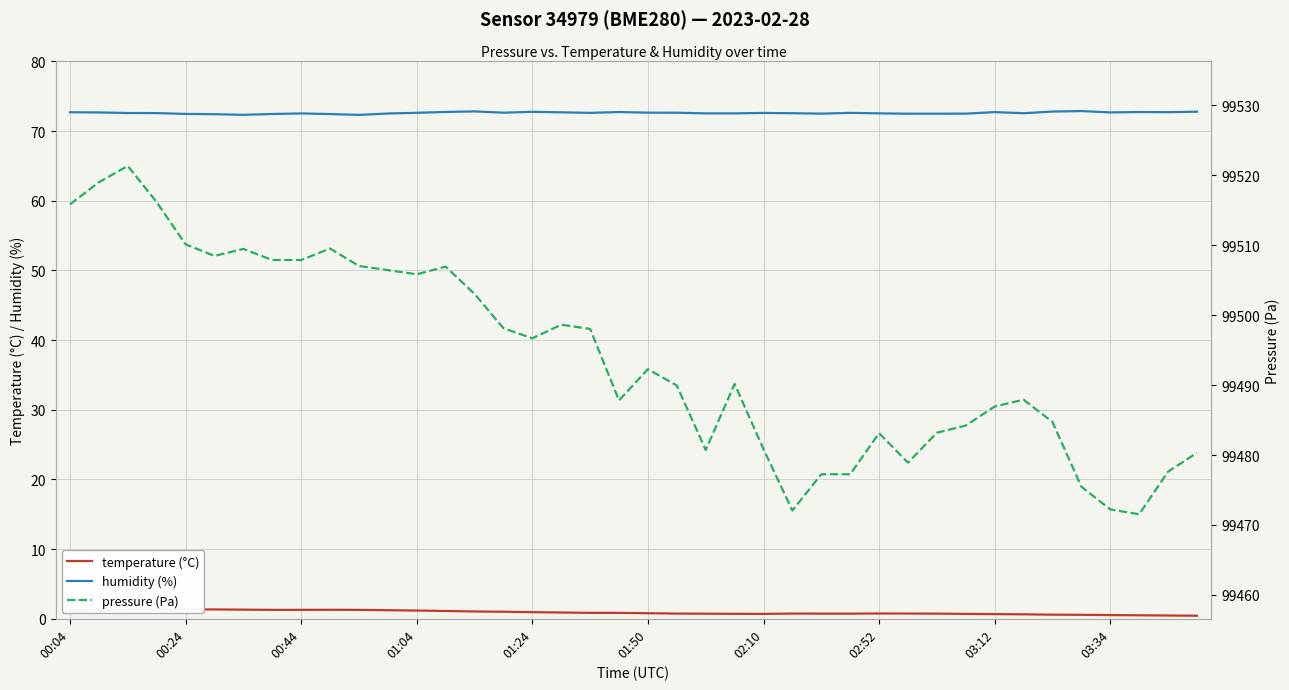

Is it true that humidity (%) equals 97.6 at 01:24?

False